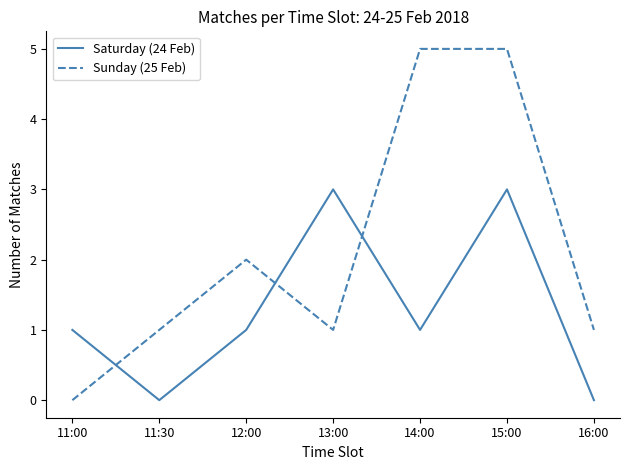

What is the maximum value for Sunday (25 Feb)?

5